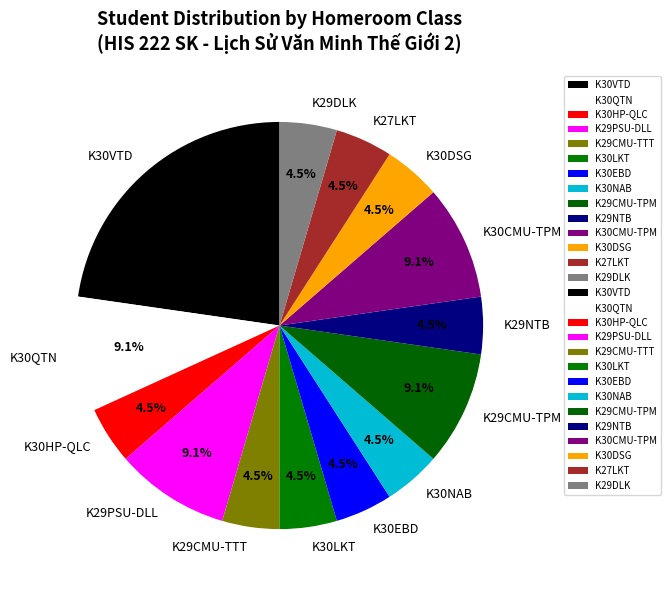

Does K30EBD represent more than half of the total?

No